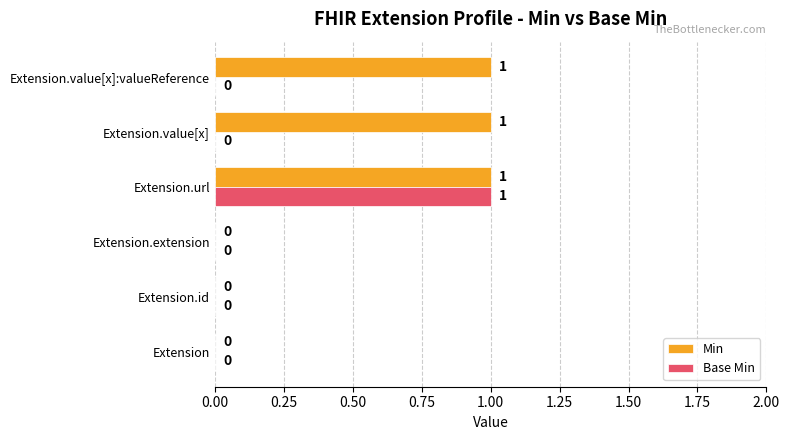

At which label does Base Min reach its peak?

Extension.url